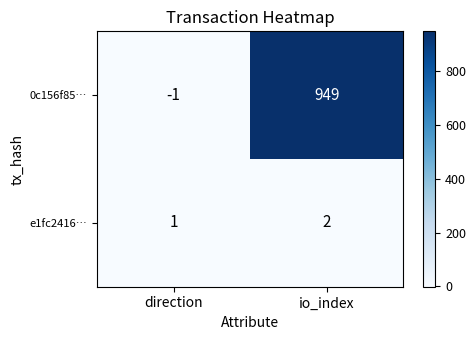

What is the smallest value displayed?

-1